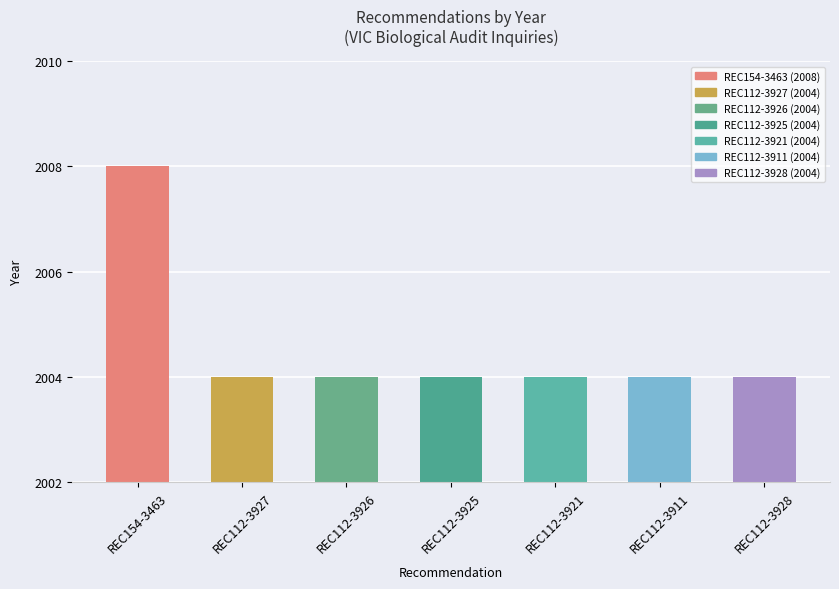

Read the value at REC112-3926.

2004